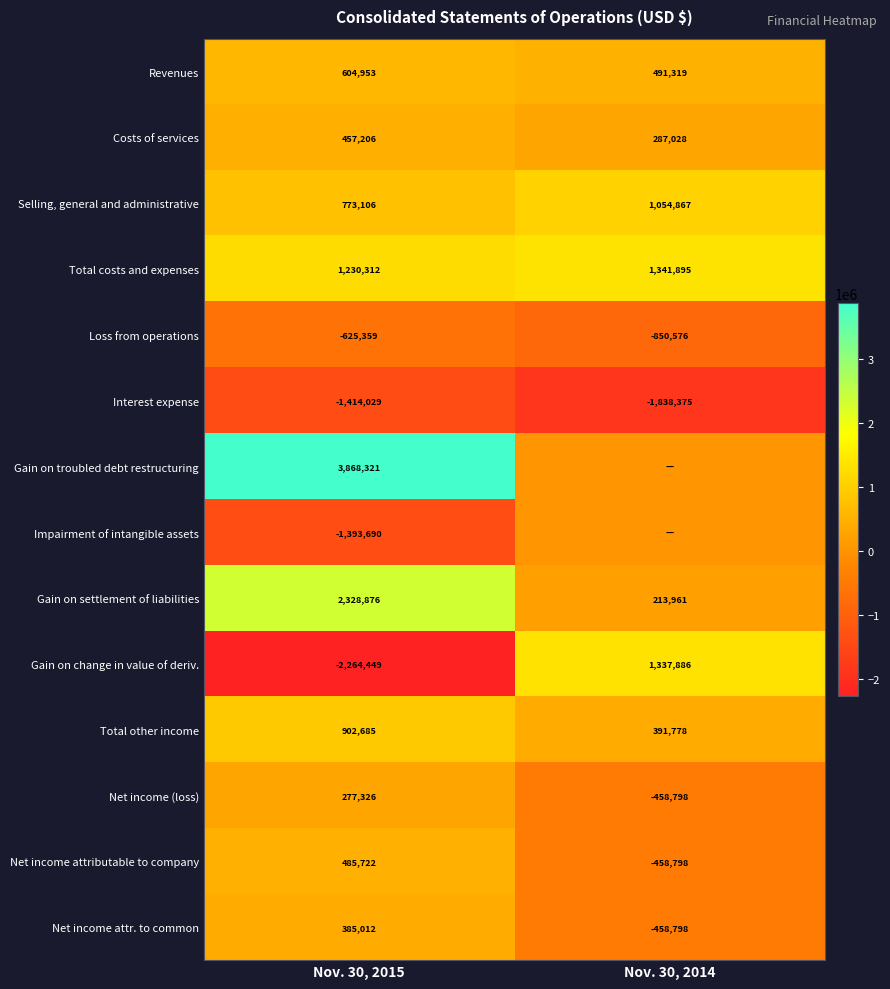

How many distinct data groups are displayed?

14